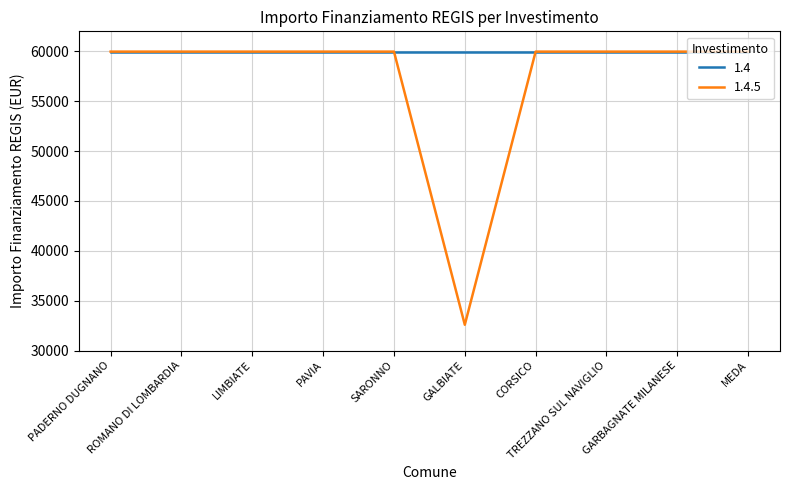

Which series has the widest spread of values?

1.4.5